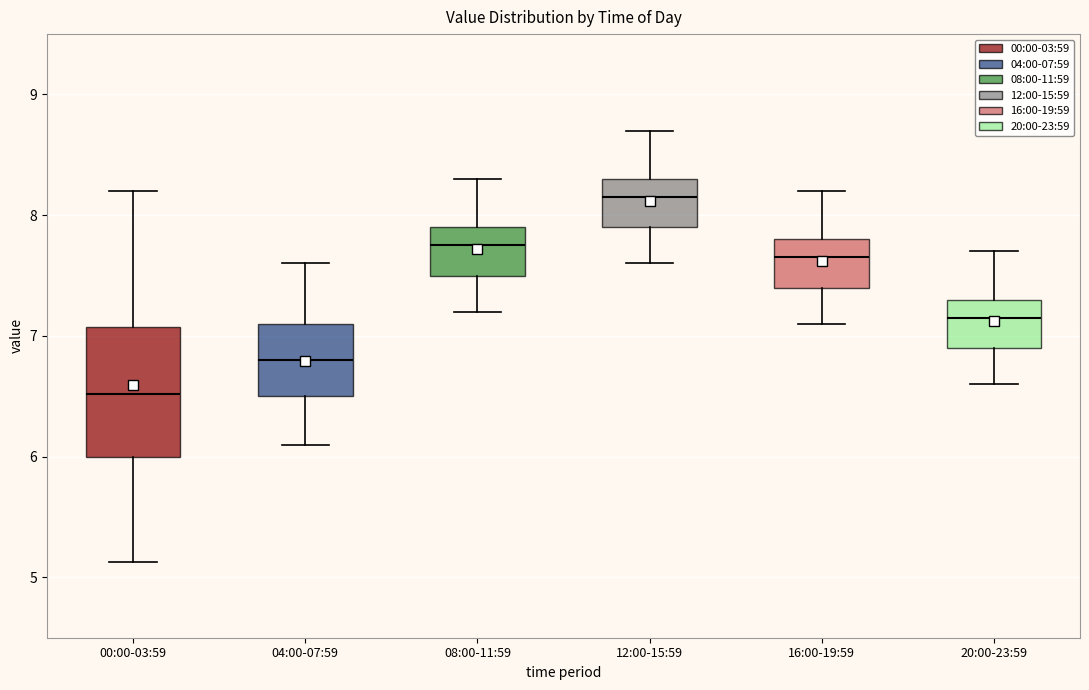

Reading left to right, transcribe this box plot: for each box, give where its median line is, the range the box spans, and where its two whiskers end, as read against the y-axis. The values are not printed on the chart, so give them approximately, as read against the axis.

00:00-03:59: median 6.5, box 6.0 to 7.1, whiskers 5.1 to 8.2
04:00-07:59: median 6.8, box 6.5 to 7.1, whiskers 6.1 to 7.6
08:00-11:59: median 7.8, box 7.5 to 7.9, whiskers 7.2 to 8.3
12:00-15:59: median 8.2, box 7.9 to 8.3, whiskers 7.6 to 8.7
16:00-19:59: median 7.7, box 7.4 to 7.8, whiskers 7.1 to 8.2
20:00-23:59: median 7.2, box 6.9 to 7.3, whiskers 6.6 to 7.7